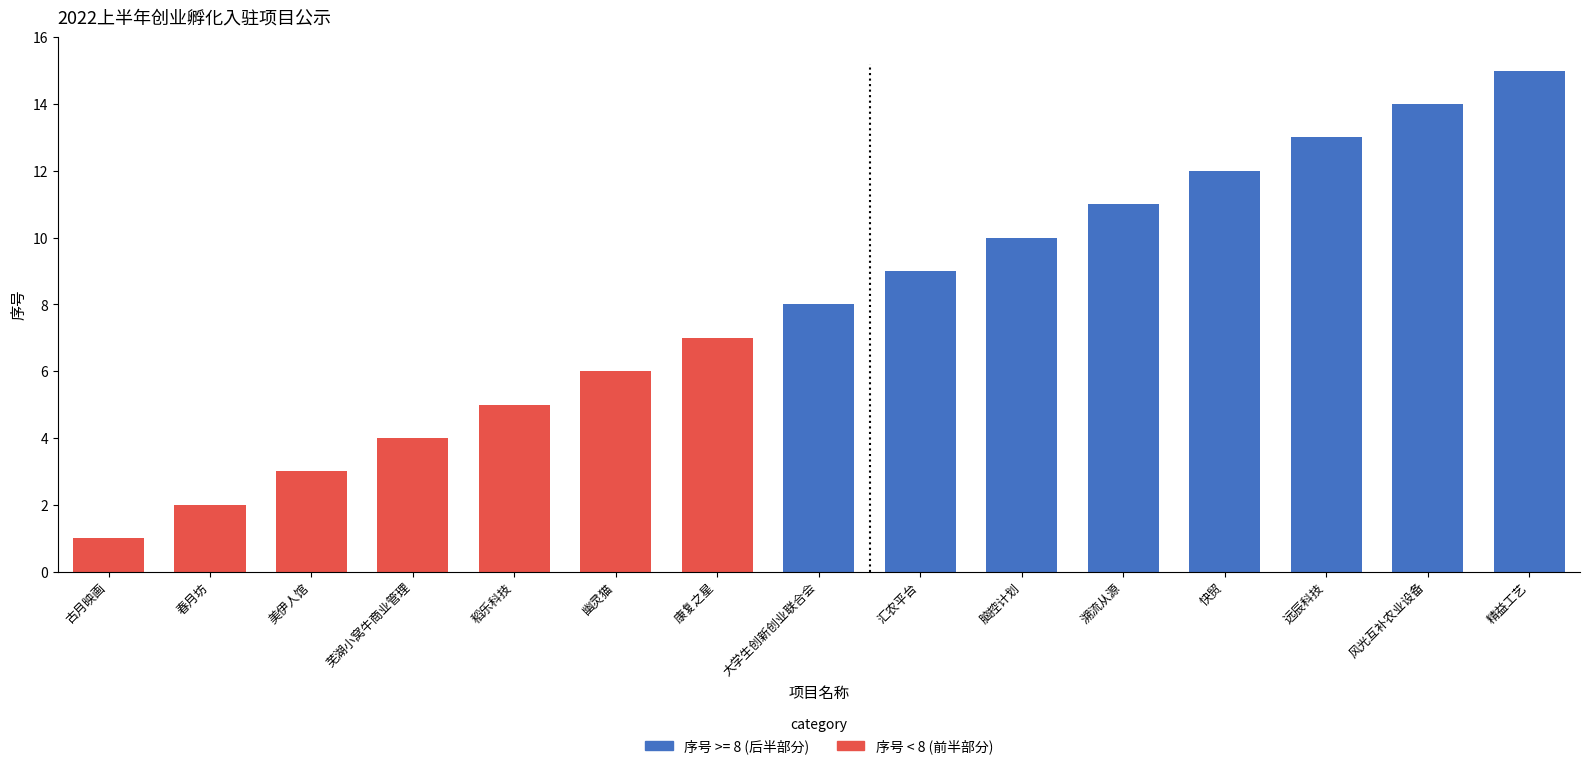

What is the change in value from 古月映画 to 芜湖小窝牛商业管理?

+3